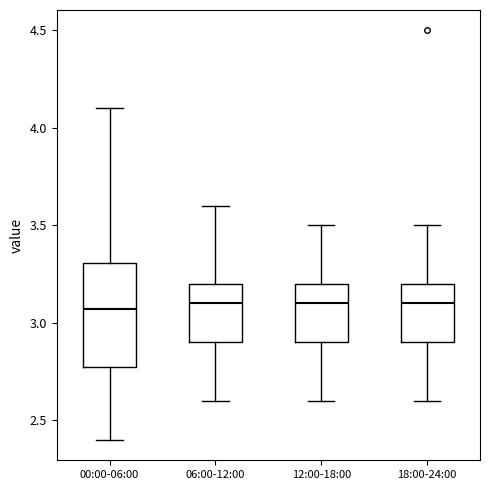

Reading left to right, transcribe this box plot: for each box, give where its median line is, the range the box spans, and where its two whiskers end, as read against the y-axis. The values are not printed on the chart, so give them approximately, as read against the axis.

00:00-06:00: median 3.05, box 2.80 to 3.30, whiskers 2.40 to 4.10
06:00-12:00: median 3.10, box 2.90 to 3.20, whiskers 2.60 to 3.60
12:00-18:00: median 3.10, box 2.90 to 3.20, whiskers 2.60 to 3.50
18:00-24:00: median 3.10, box 2.90 to 3.20, whiskers 2.60 to 3.50